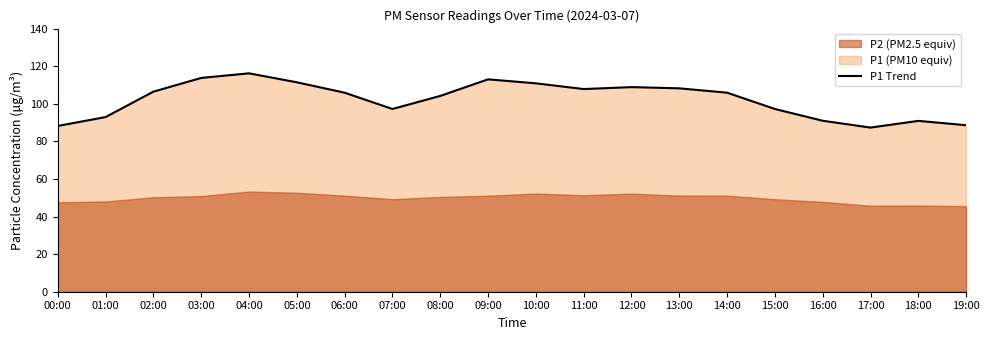

The value at 04:00 is 116.2. True or false?

True